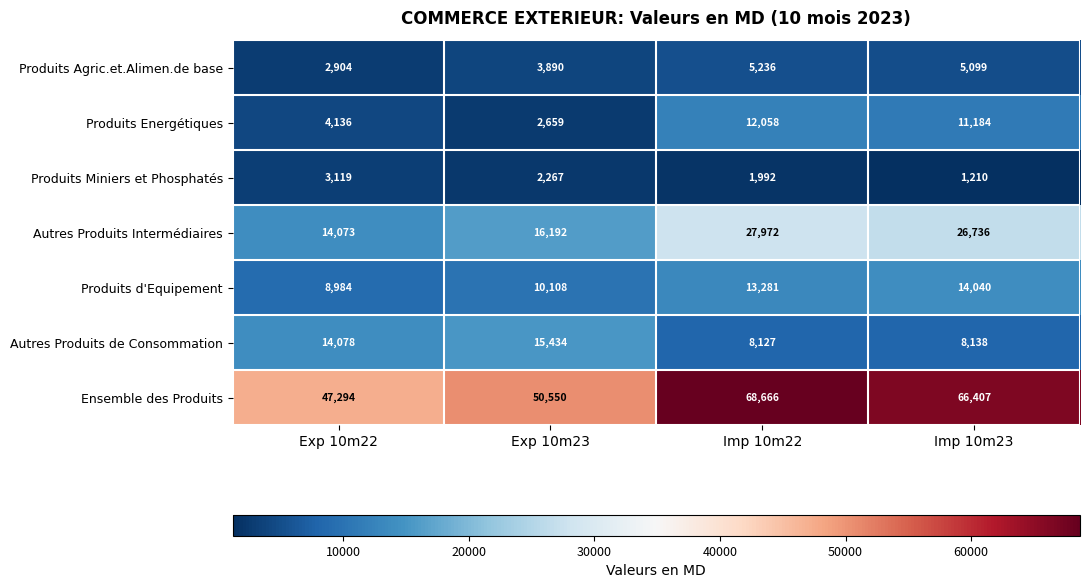

Is it true that Ensemble des Produits equals 105542 at Imp 10m23?

False